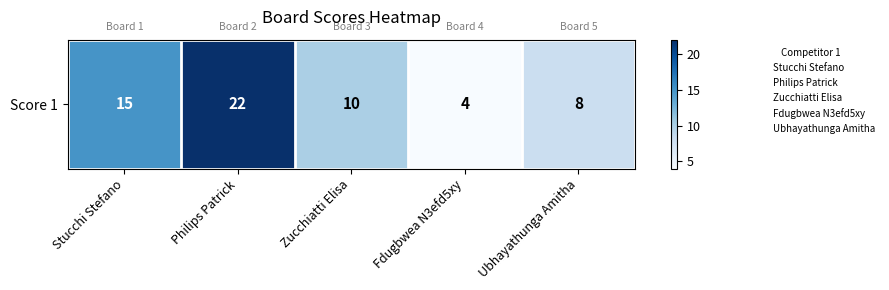

How many data points are above 10?

2